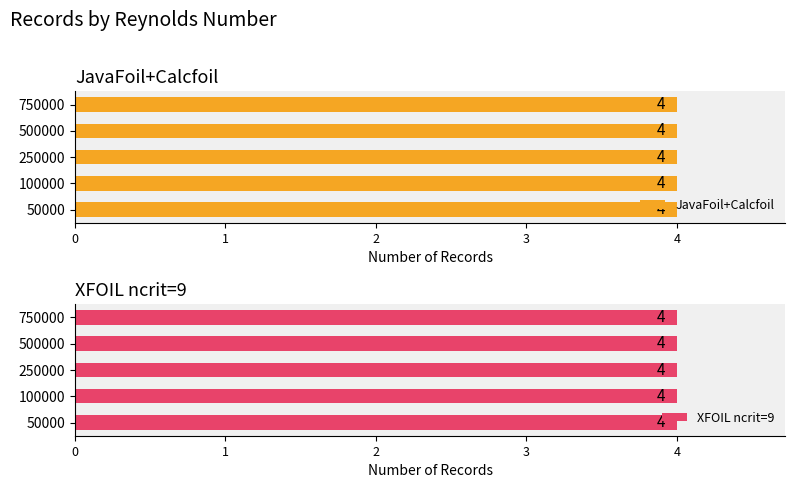

At which label does JavaFoil+Calcfoil reach its peak?

50000